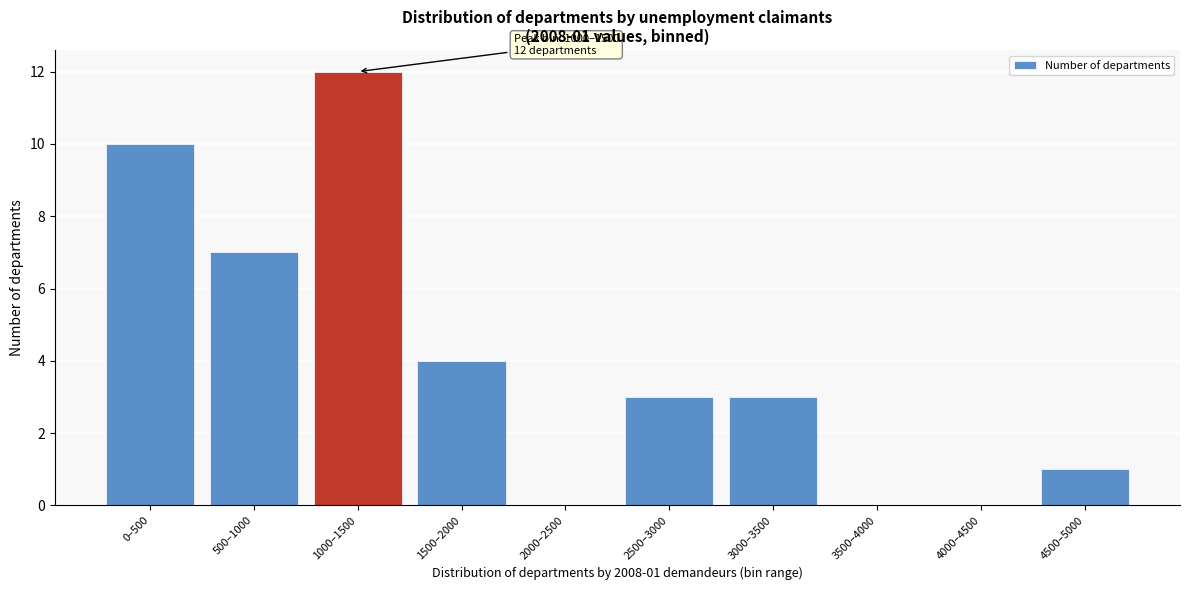

Reading left to right, transcribe all the data shown in this chart.

0–500=10	500–1000=7	1000–1500=12	1500–2000=4	2000–2500=0	2500–3000=3	3000–3500=3	3500–4000=0	4000–4500=0	4500–5000=1